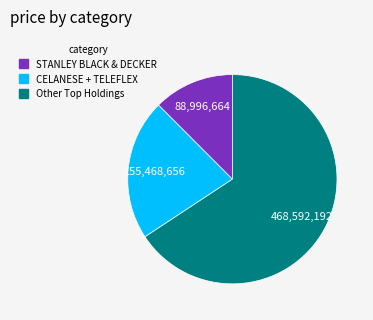

Is there any slice that represents more than half of the pie?

Yes